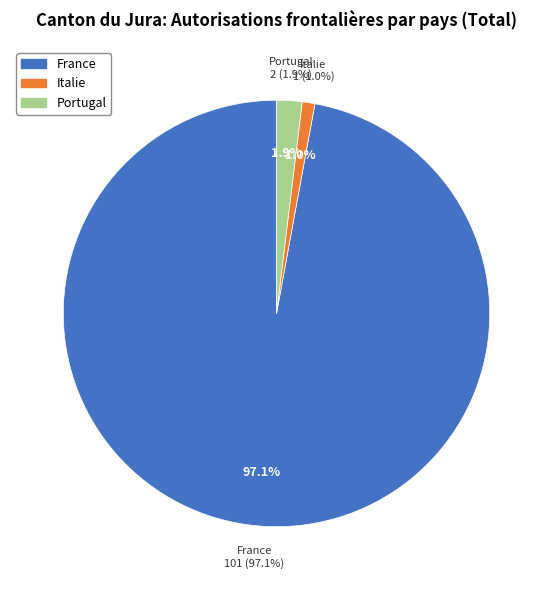

How many segments does this pie chart have?

3